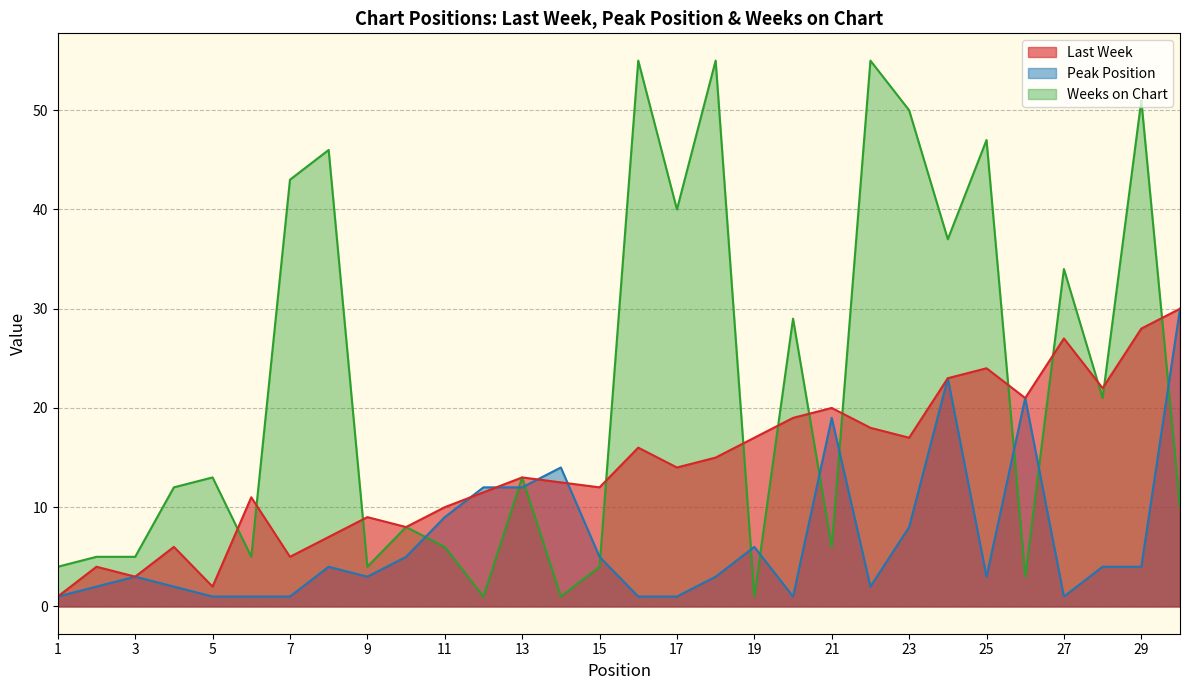

True or false: Peak Position and Weeks on Chart intersect in this chart.

True